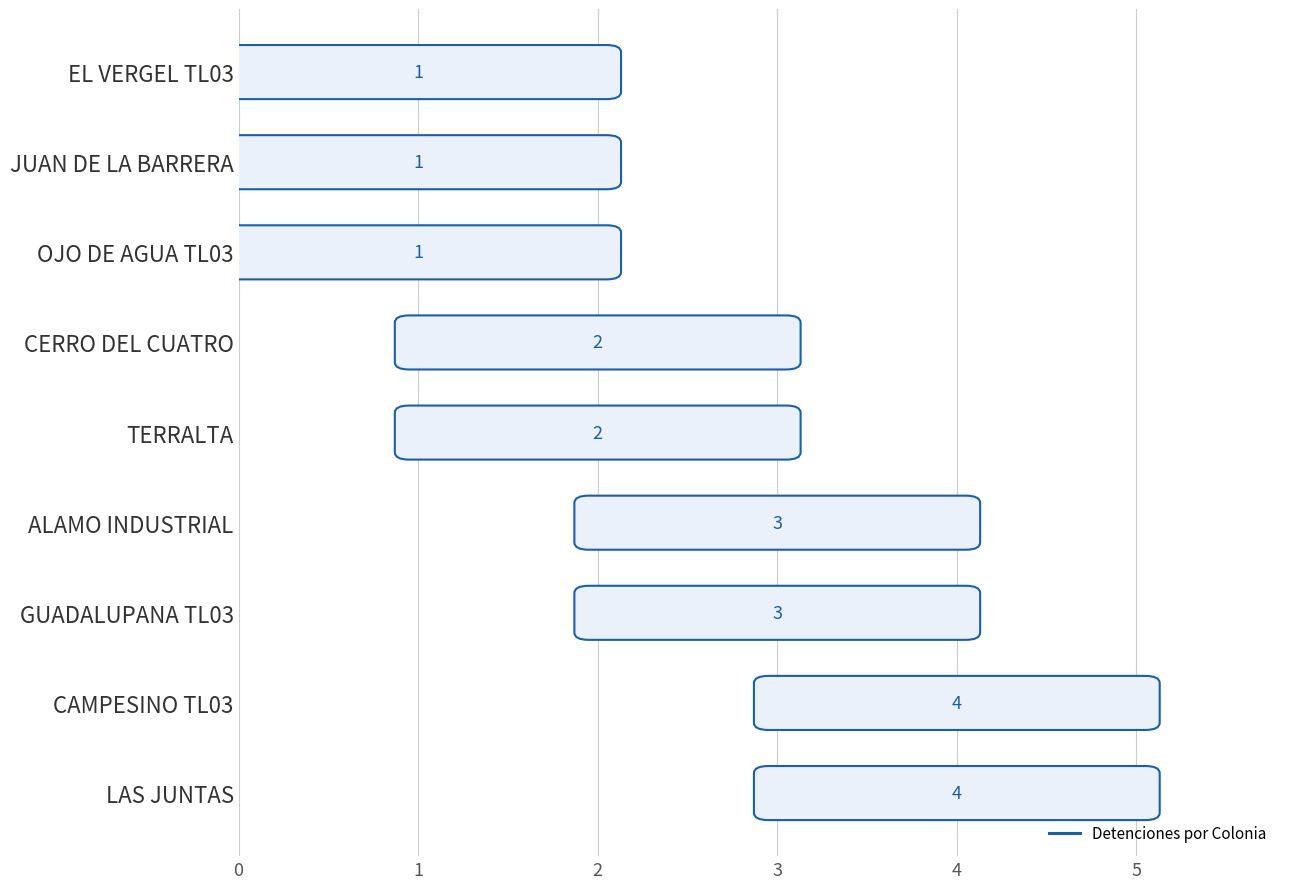

True or false: the data shows 8.8 at 8.

False